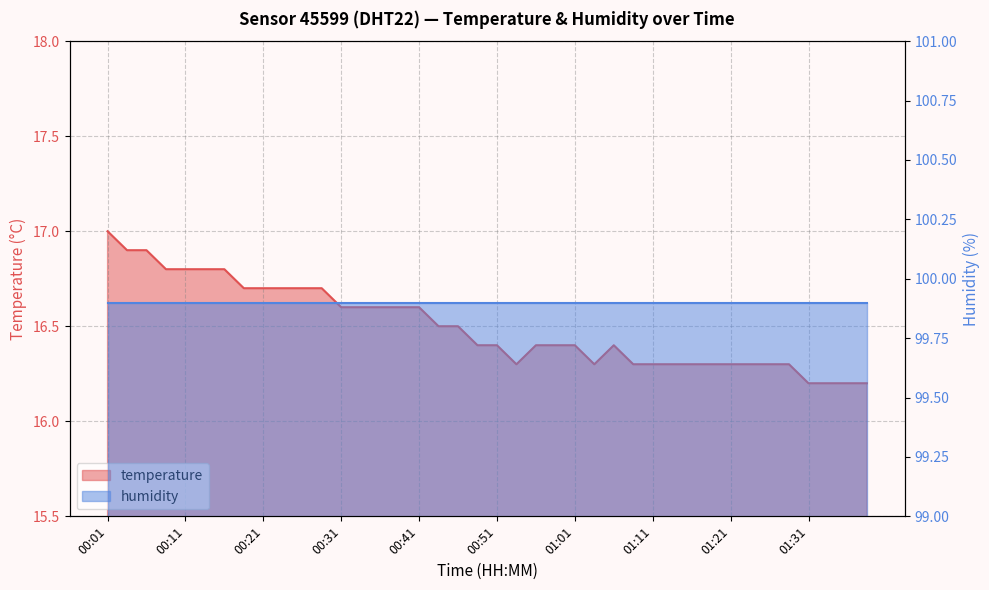

What is the label of the 31st point from the right?

00:24